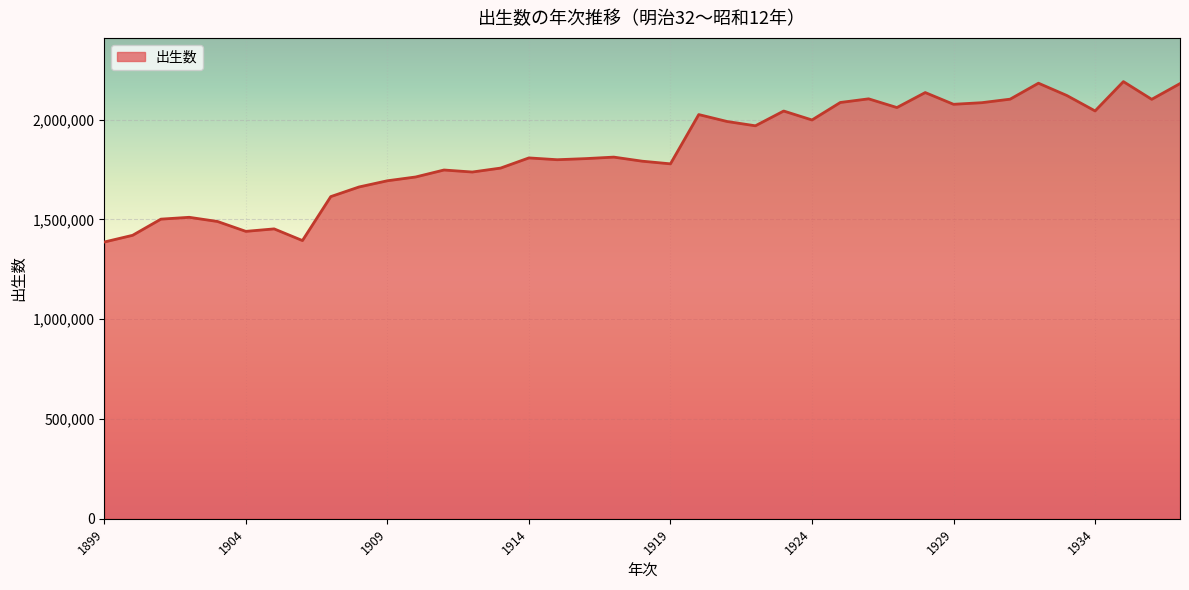

What is the difference between the maximum and minimum values?

803723